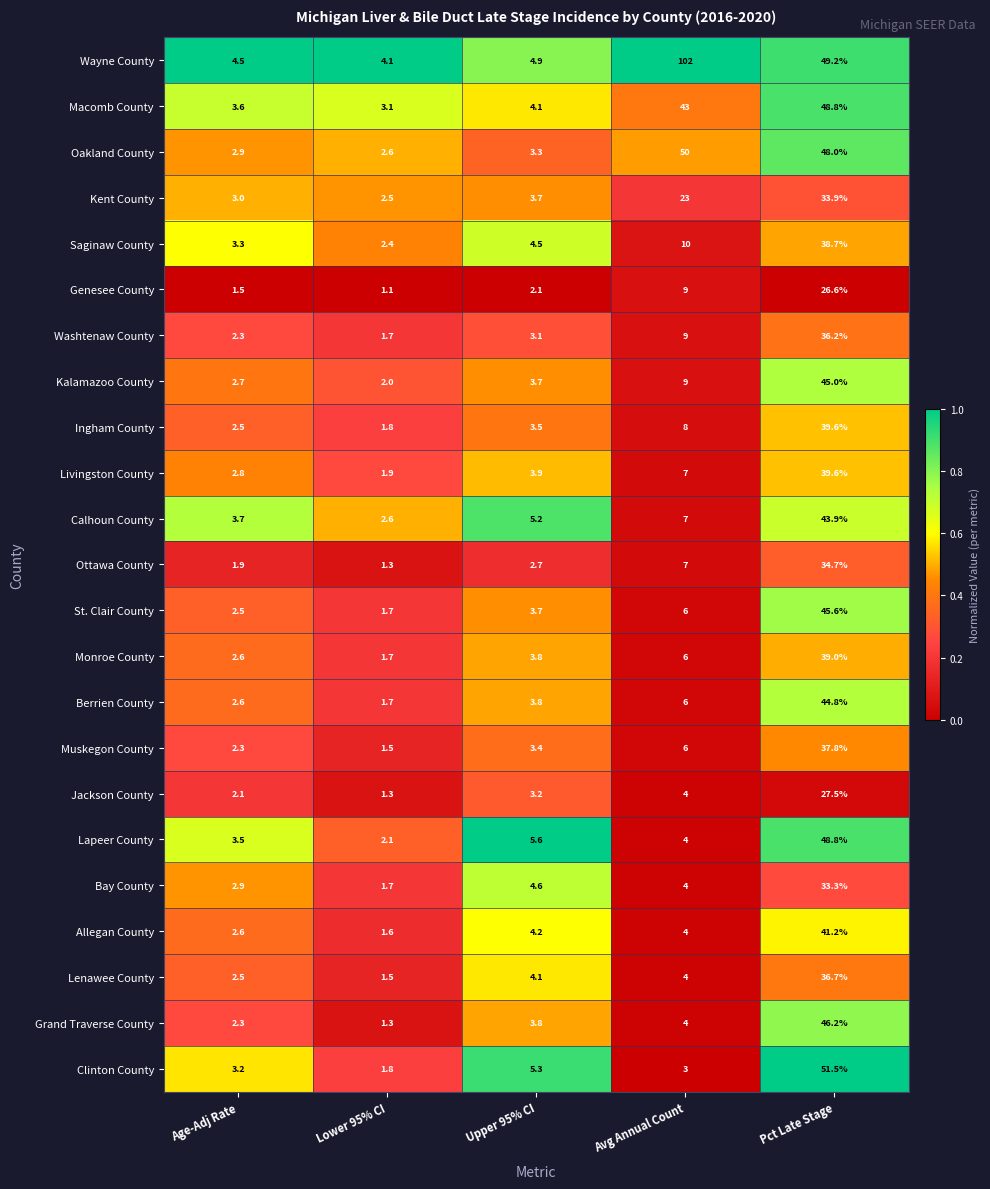

What is the difference between the highest and lowest values at Avg Annual Count?

99.0